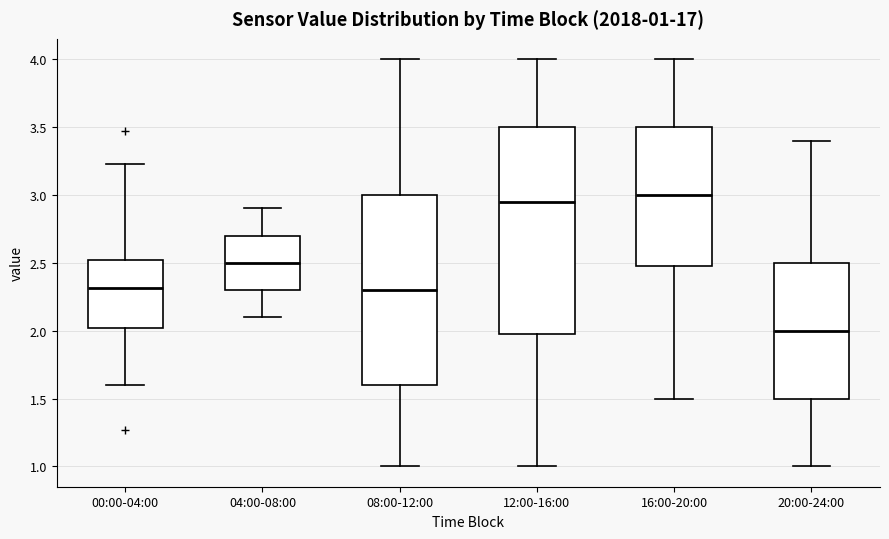

Comparing the boxes themselves (not the whiskers), which one is the tallest?

12:00-16:00